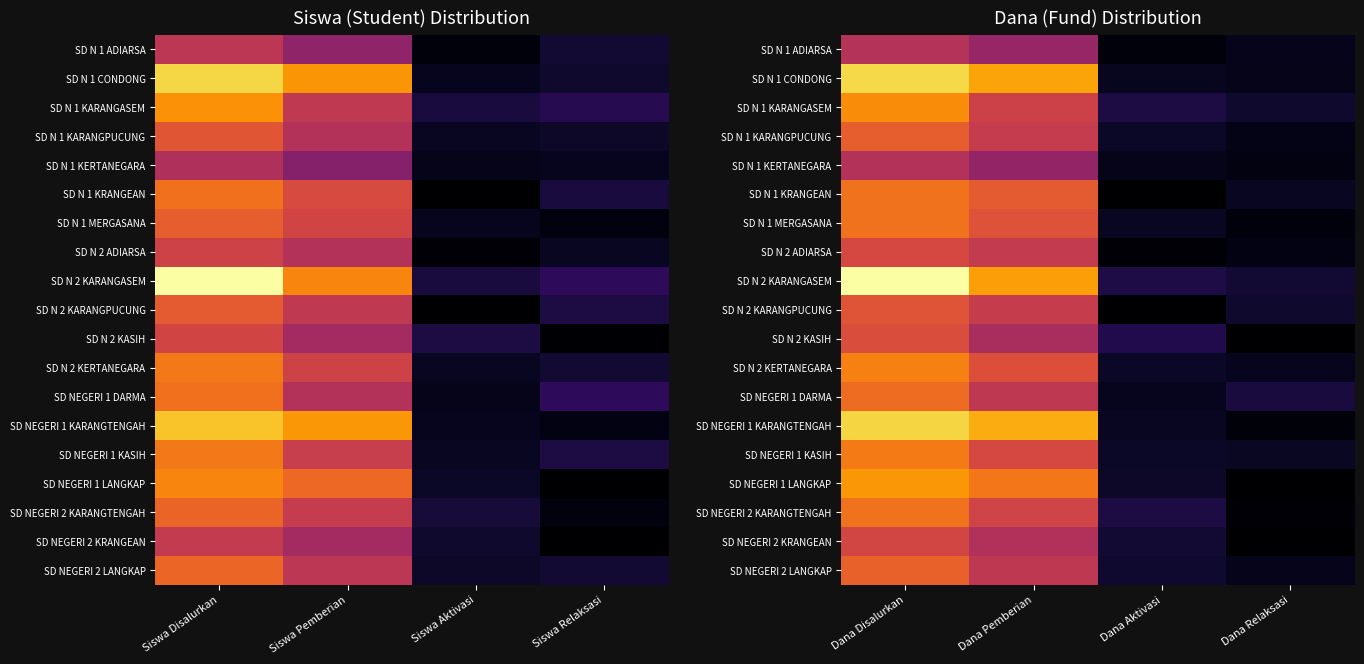

Rank the series by their maximum value, from highest to lowest.

SD N 2 KARANGASEM, SD N 1 CONDONG, SD NEGERI 1 KARANGTENGAH, SD NEGERI 1 LANGKAP, SD N 1 KARANGASEM, SD N 2 KERTANEGARA, SD NEGERI 1 KASIH, SD N 1 KRANGEAN, SD N 1 MERGASANA, SD NEGERI 2 KARANGTENGAH, SD NEGERI 1 DARMA, SD NEGERI 2 LANGKAP, SD N 1 KARANGPUCUNG, SD N 2 KARANGPUCUNG, SD N 2 KASIH, SD N 2 ADIARSA, SD NEGERI 2 KRANGEAN, SD N 1 ADIARSA, SD N 1 KERTANEGARA